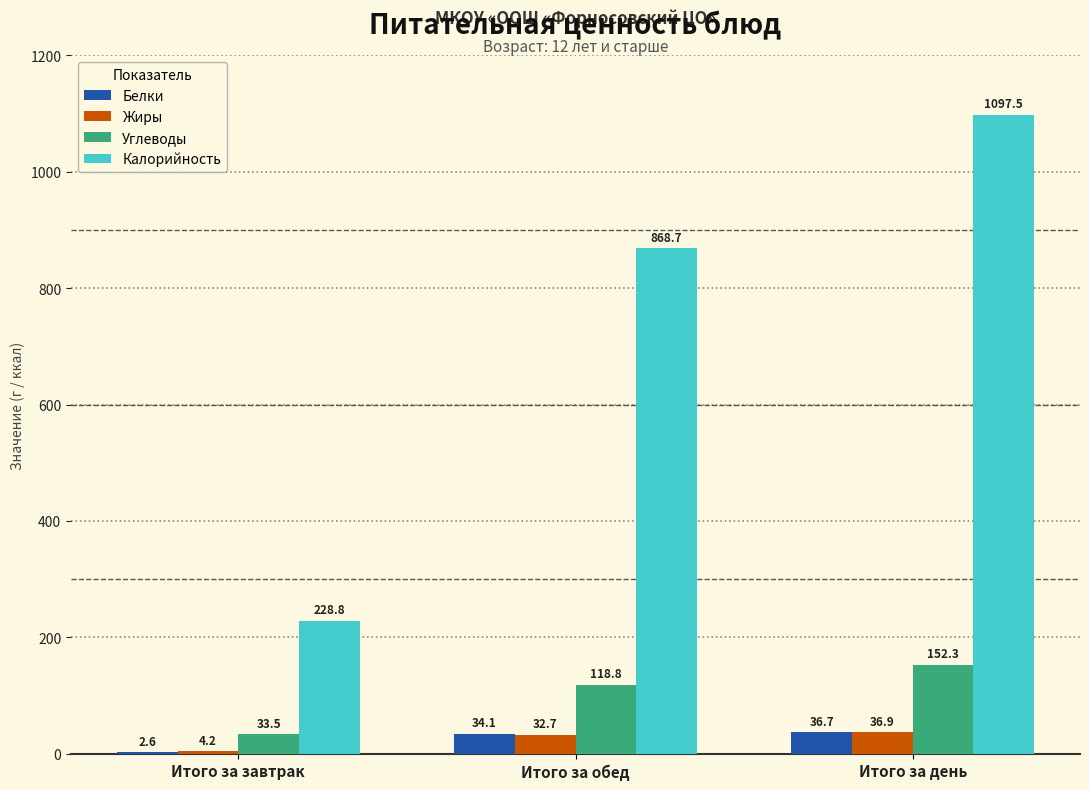

Does the chart contain stacked bars?

No